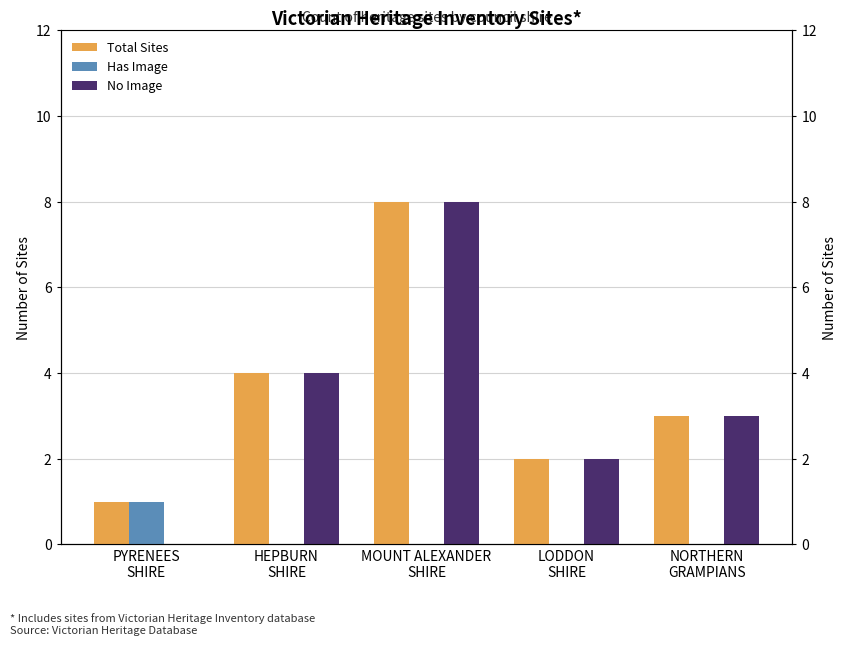

What is the greatest value displayed?

8